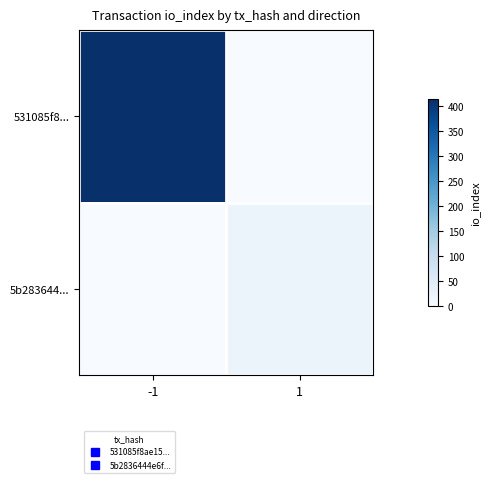

Reading left to right, transcribe all the data shown in this chart.

531085f8...: -1=414	1=0
5b283644...: -1=0	1=25